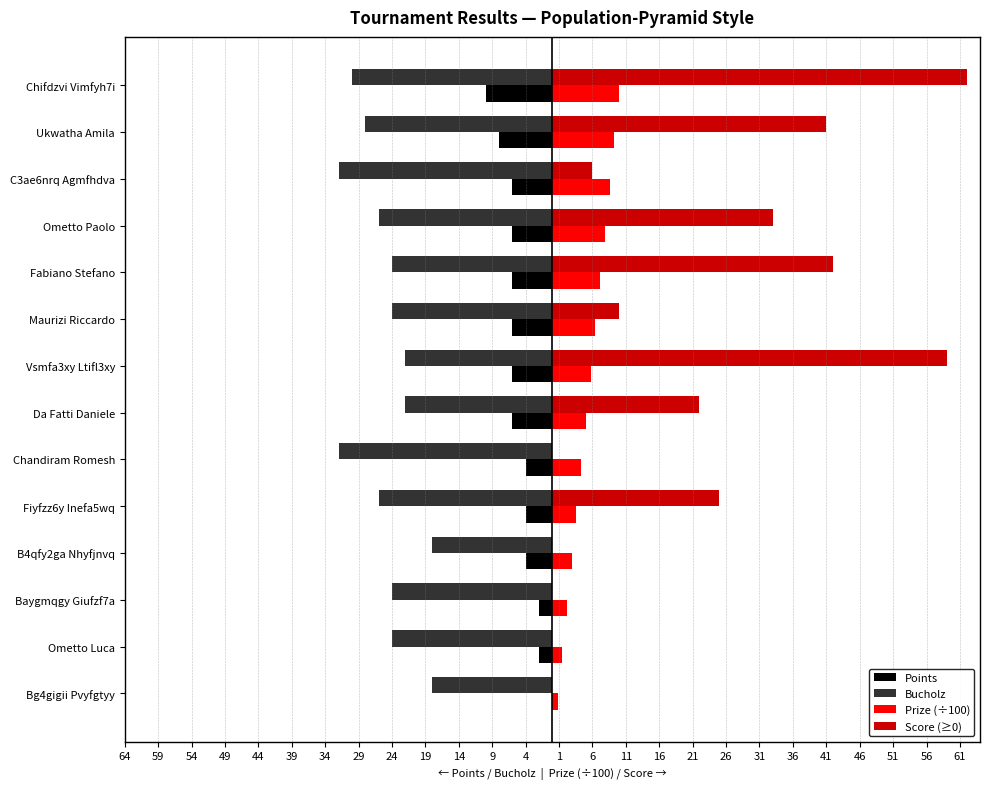

What are all the series names shown in the legend?

Points, Bucholz, Prize (÷100), Score (≥0)